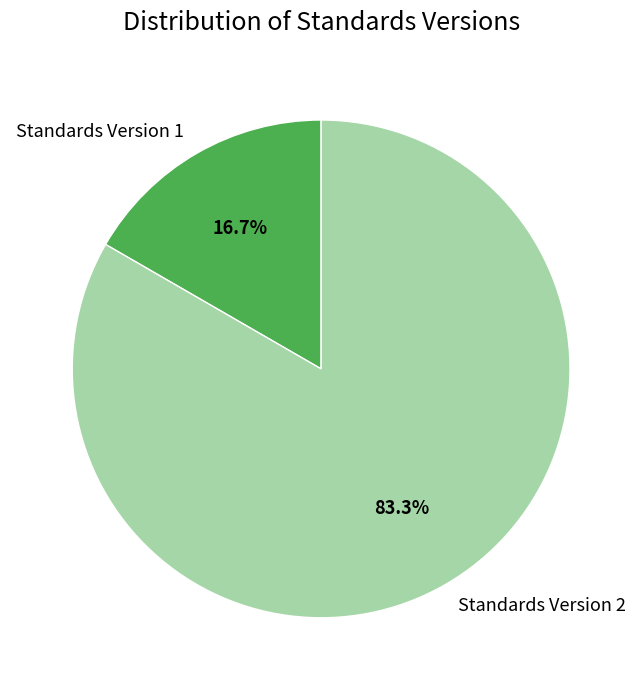

Count the number of slices in the pie.

2